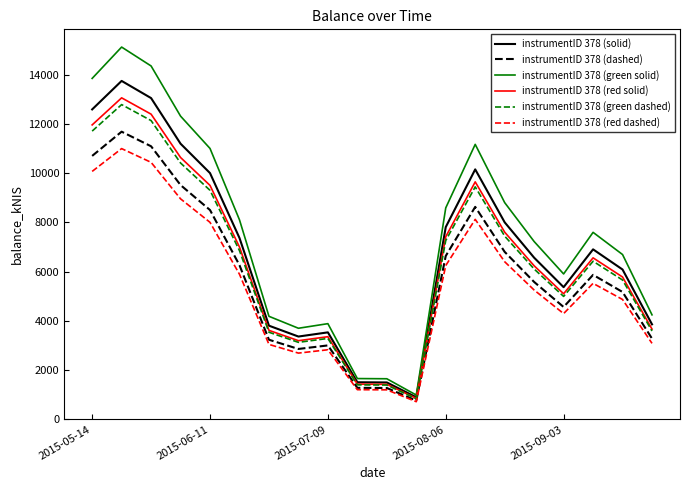

Which series has the widest spread of values?

instrumentID 378 (green solid)